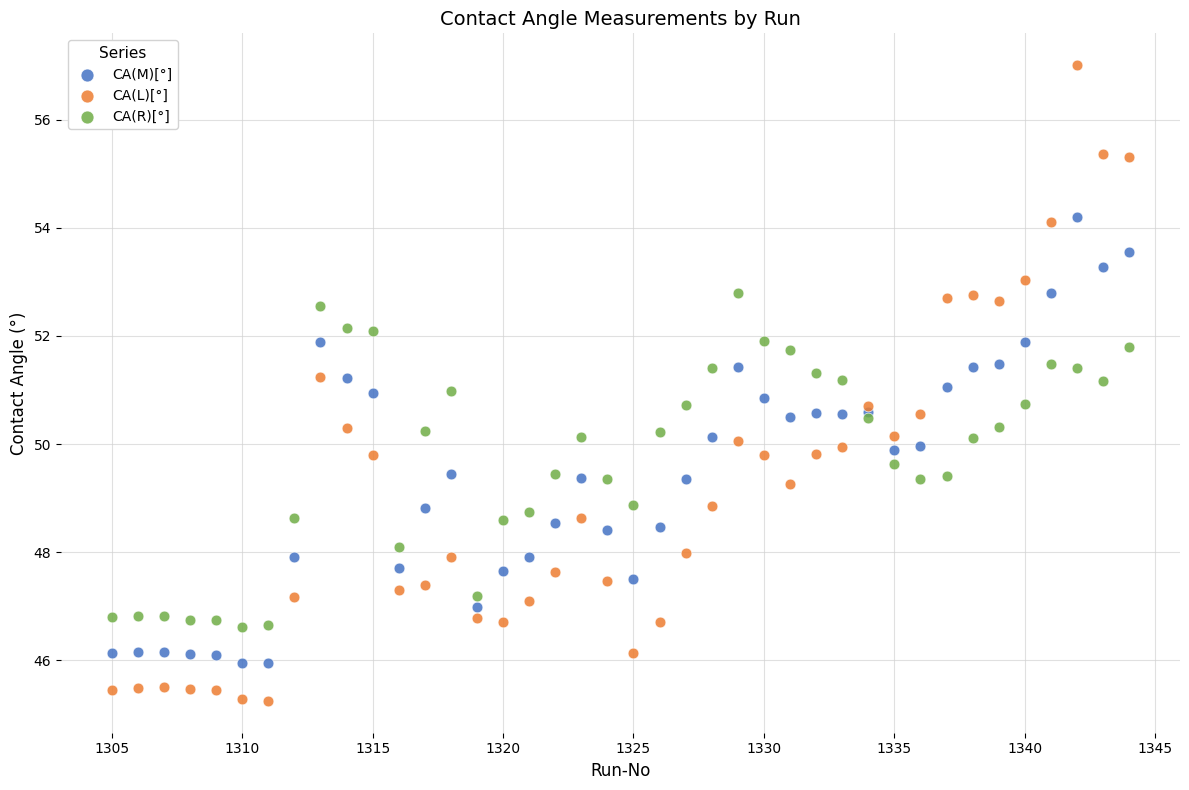

What are all the series names shown in the legend?

CA(M)[°], CA(L)[°], CA(R)[°]